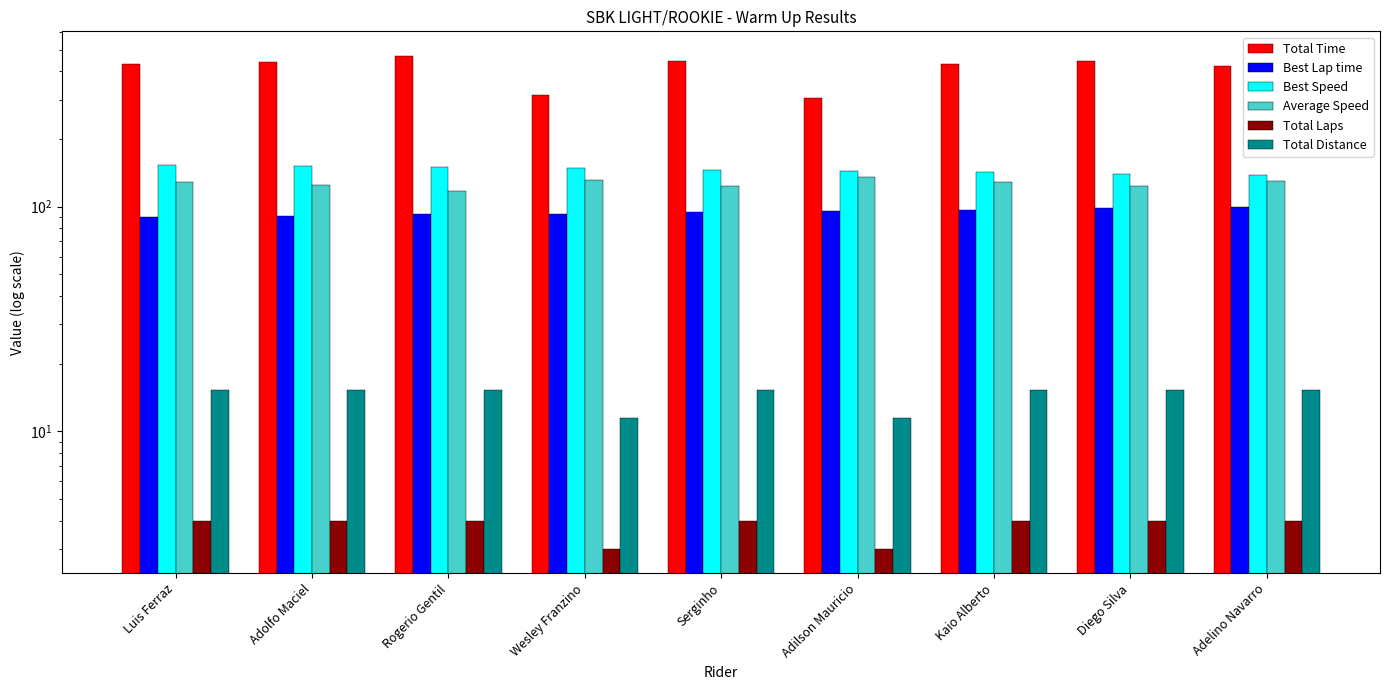

Is the value of Best Speed at Adelino Navarro greater than the value of Total Distance at Diego Silva?

Yes